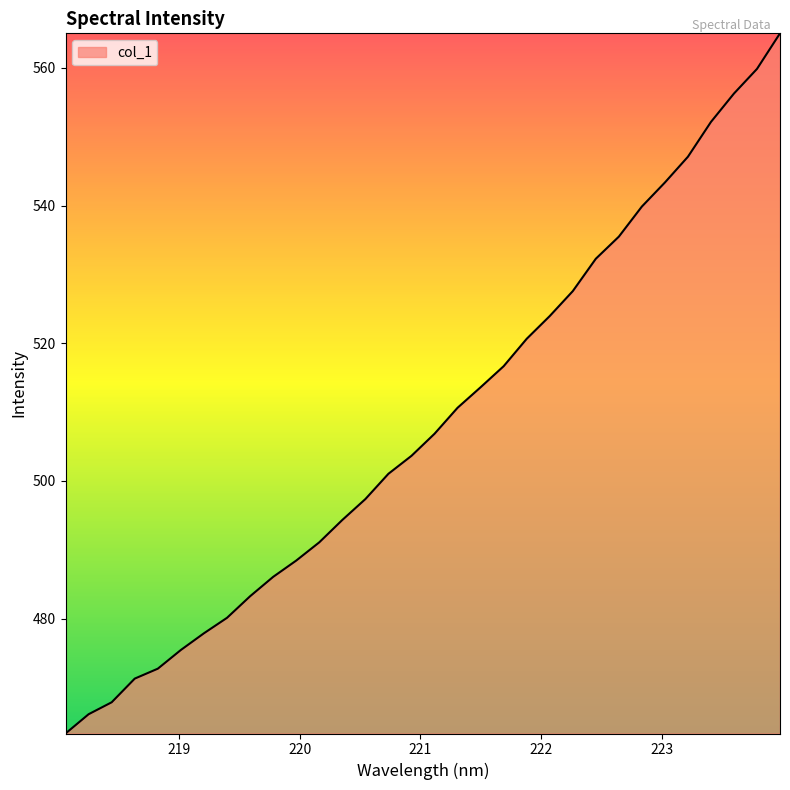

What is the smallest value displayed?

463.3